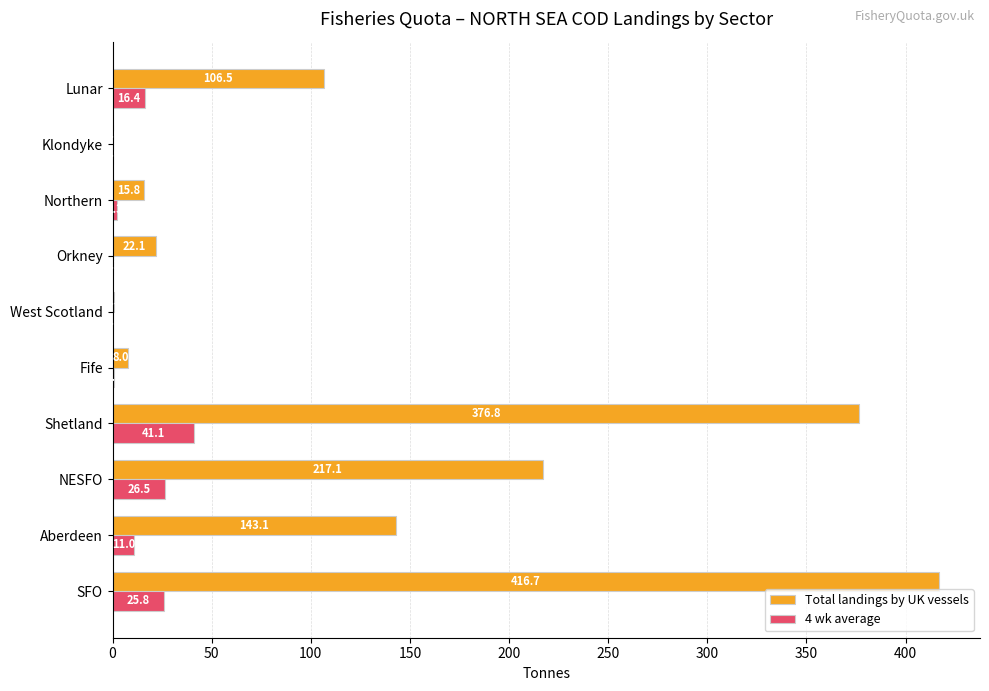

What is the maximum value shown in the chart?

416.7